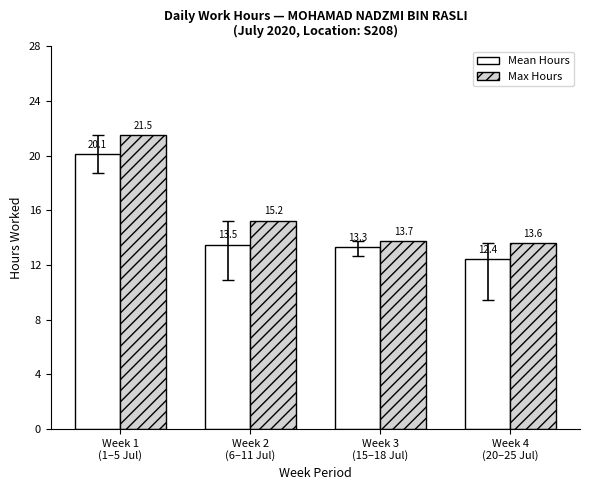

Which series has the widest spread of values?

Max Hours